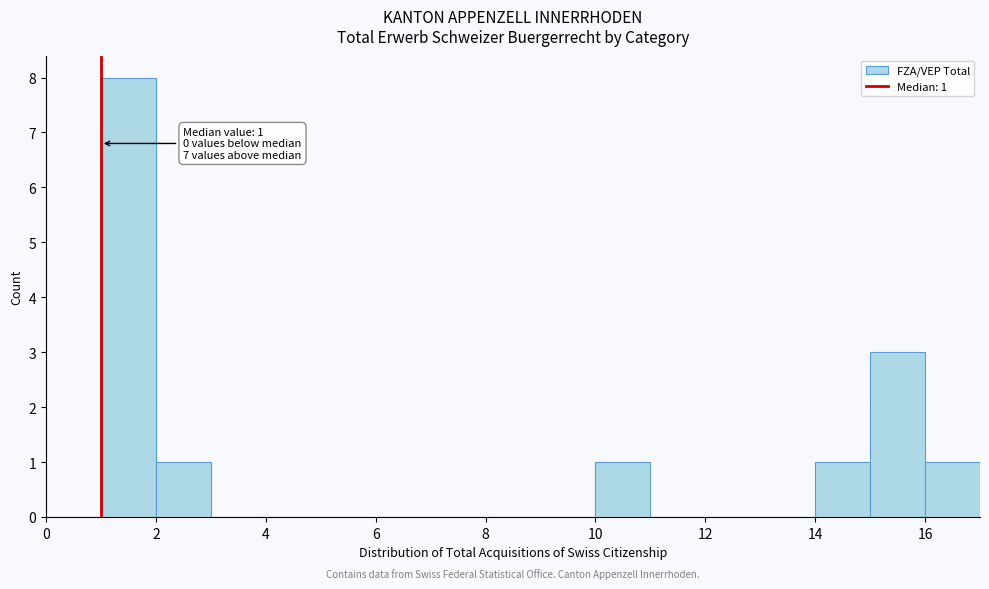

Which range on the x-axis has the tallest bar?

1 to 2